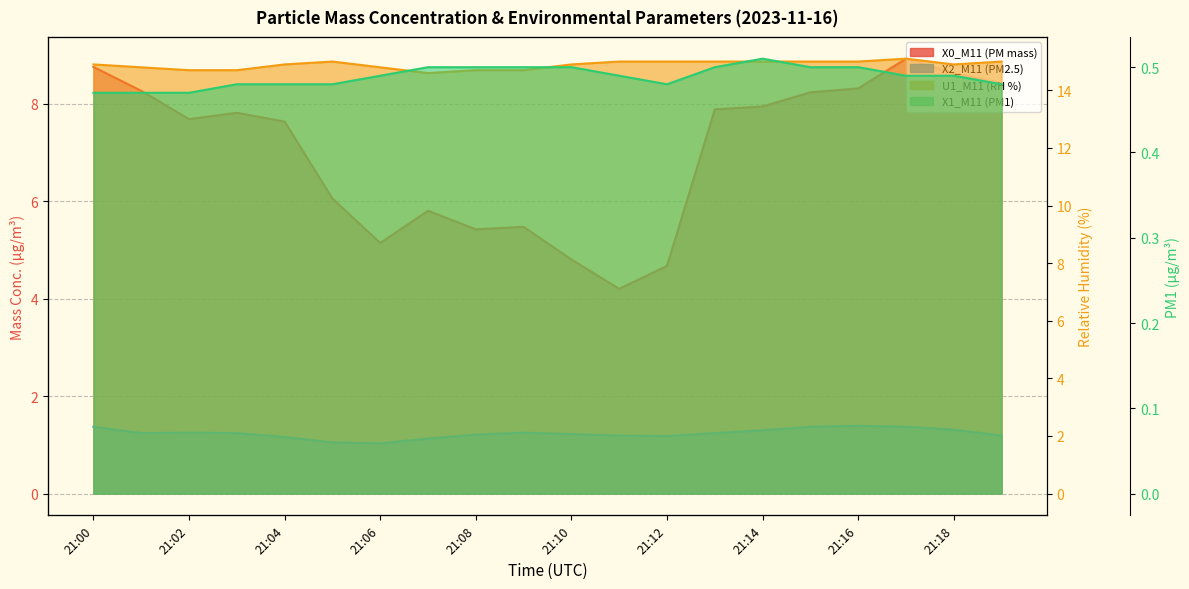

True or false: X0_M11 (PM mass) has a value of 13.4 at 21:14.

False